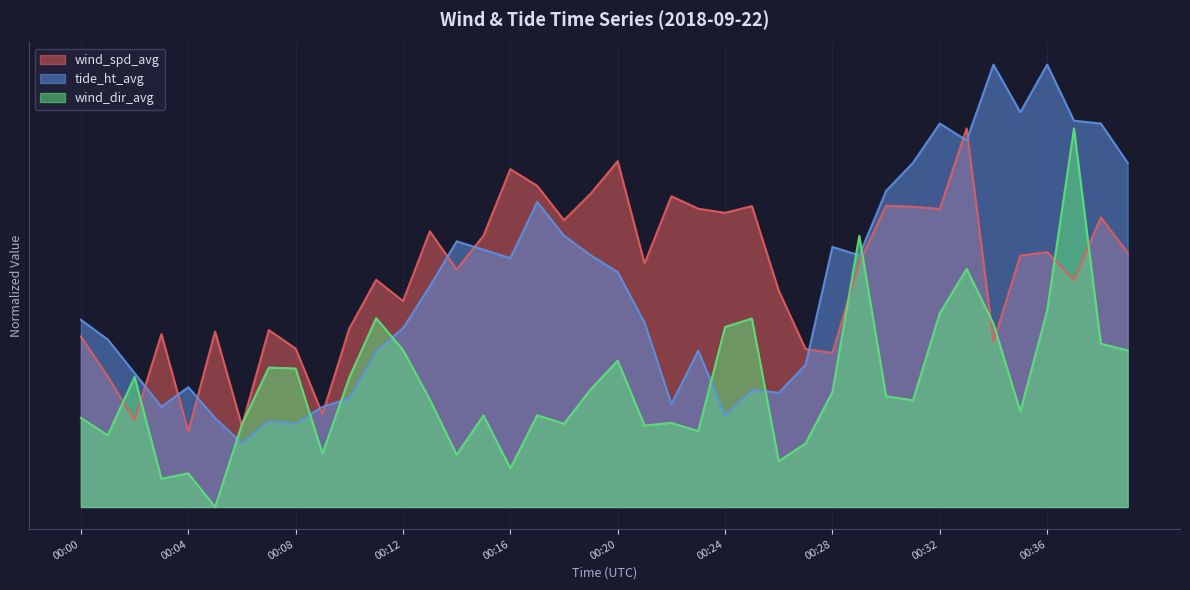

At 00:28, list the series in order from largest to smallest.

tide_ht_avg, wind_spd_avg, wind_dir_avg